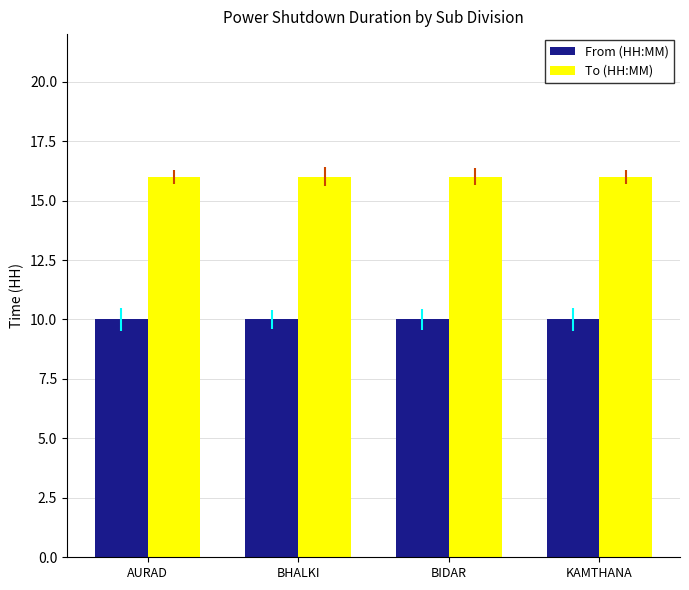

What position from the left is KAMTHANA?

4